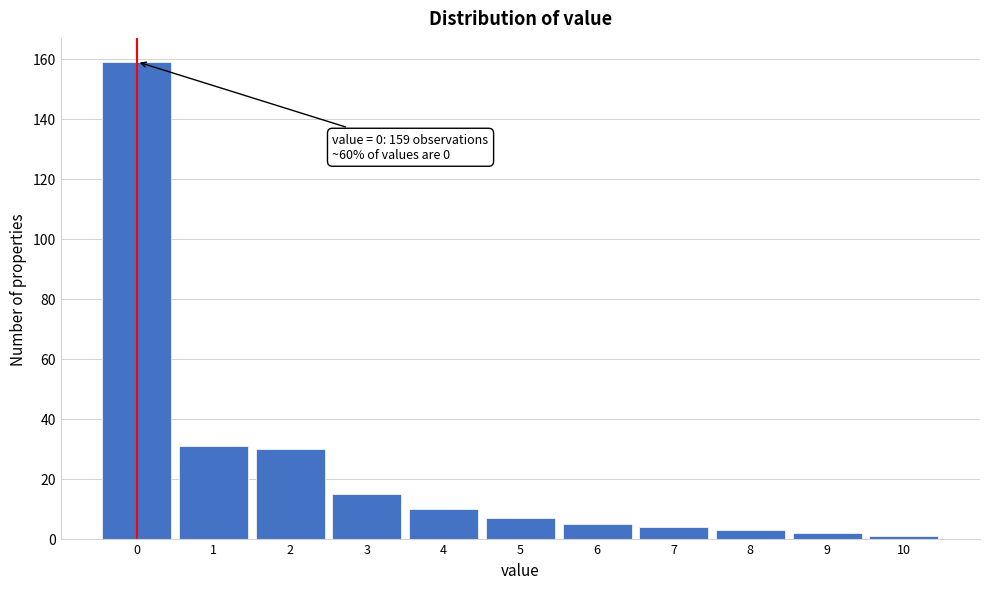

Reading left to right, transcribe all the data shown in this chart.

159	31	30	15	10	7	5	4	3	2	1